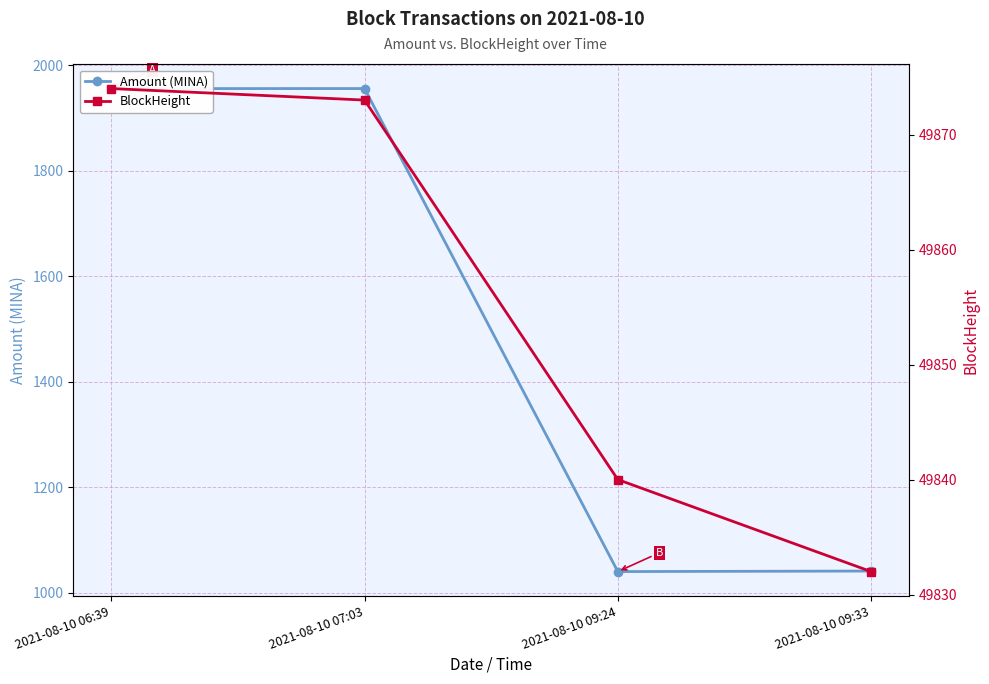

At which category does the chart reach its peak across all series?

2021-08-10 06:39